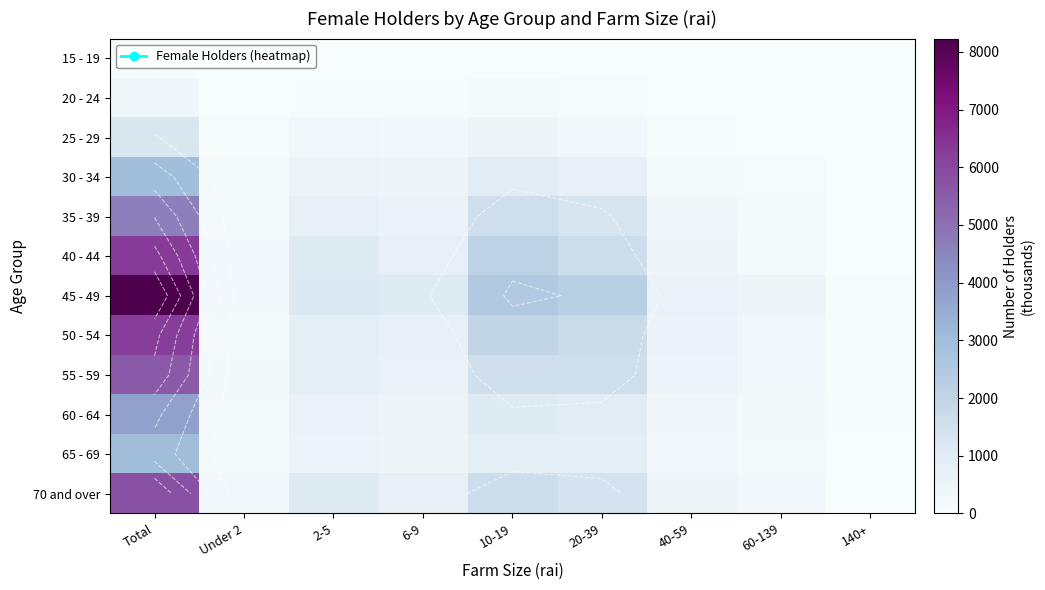

How many values in the 35 - 39 series are below 530?

4